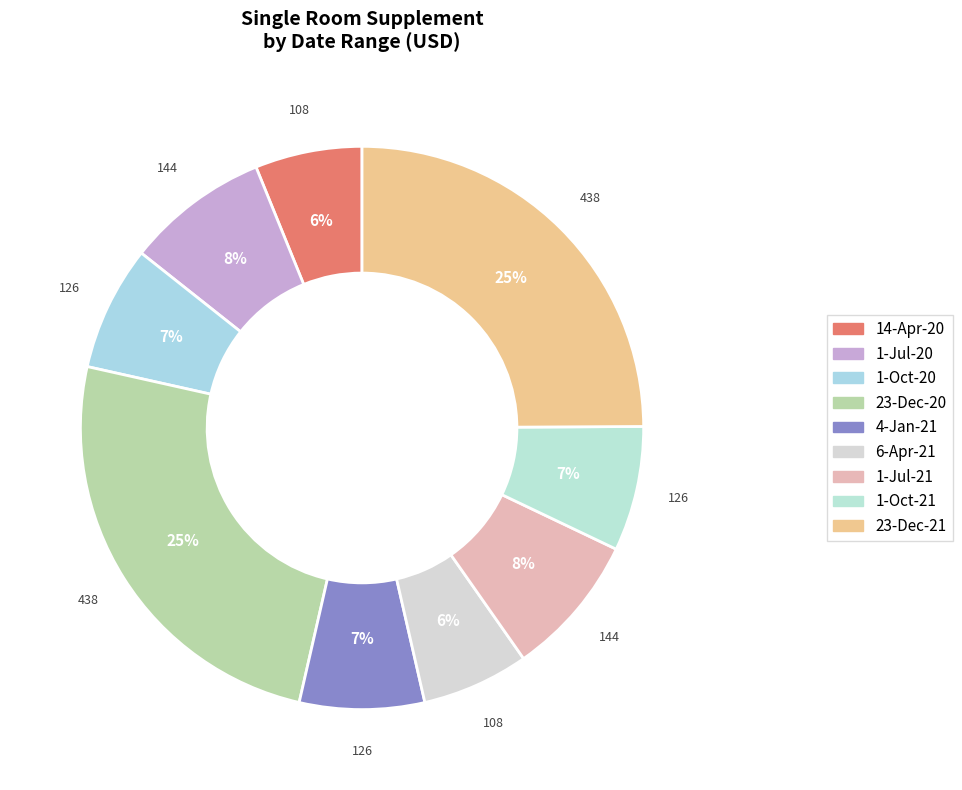

To the nearest percent, what is the difference between the 23-Dec-21 and 1-Jul-20 slice percentages?

17%